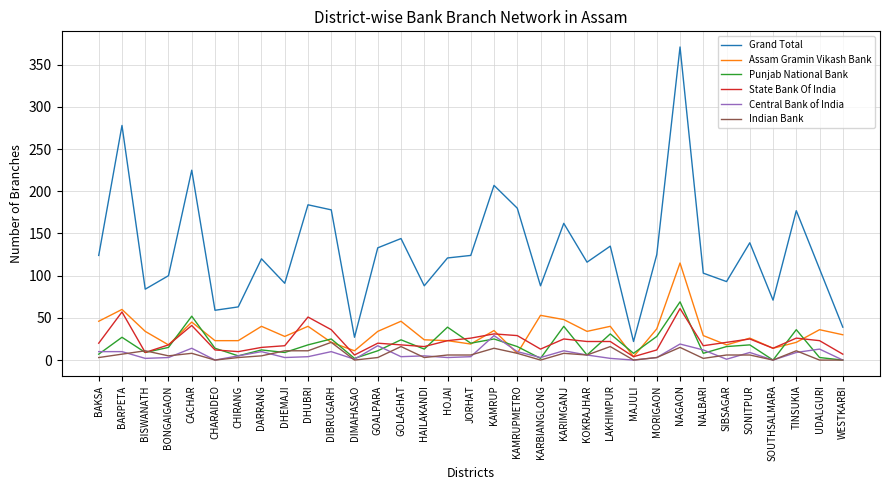

The Grand Total series shows 220 at SONITPUR. True or false?

False